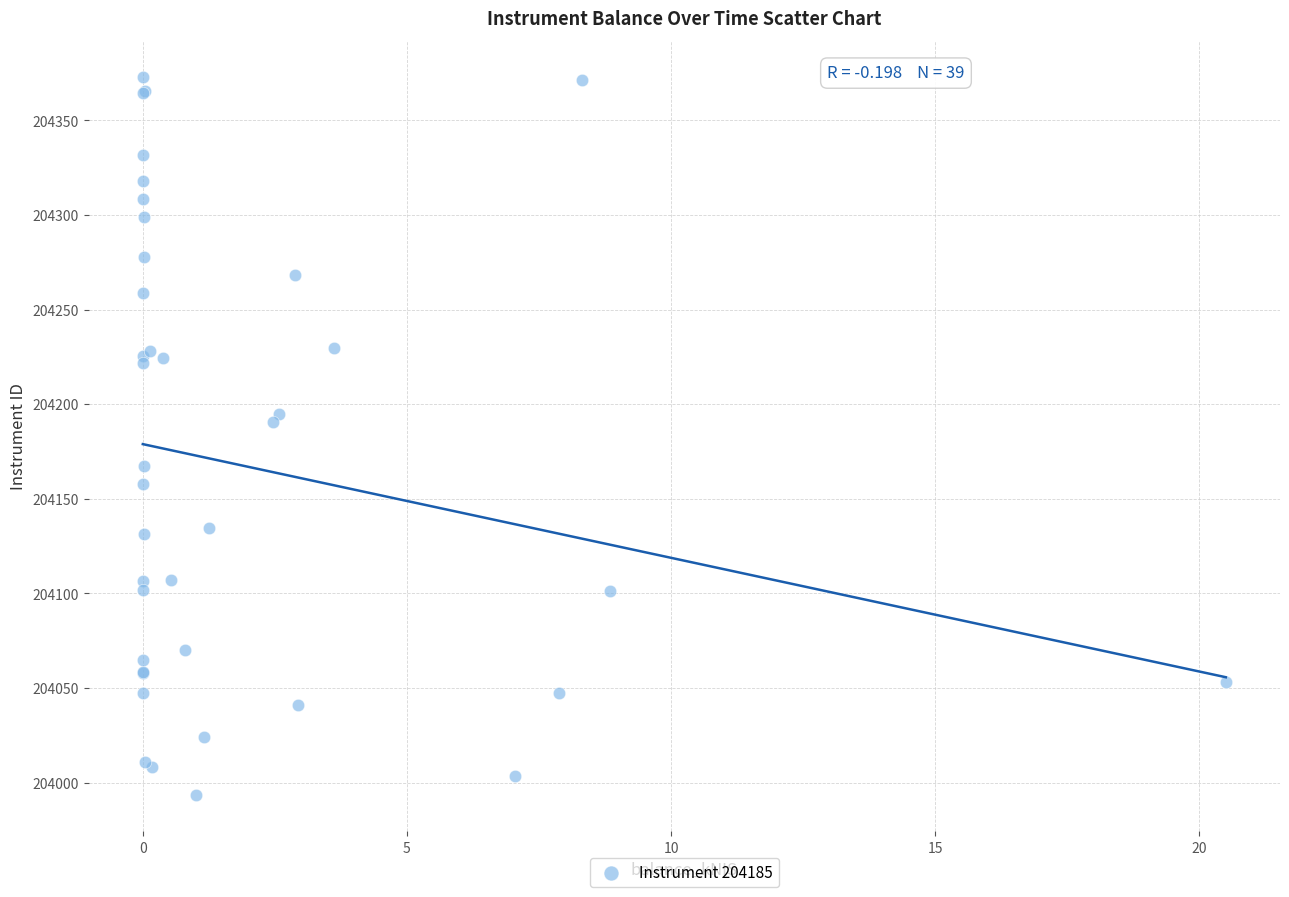

What Y value in the scatter plot is closest to 204183?

204190.7